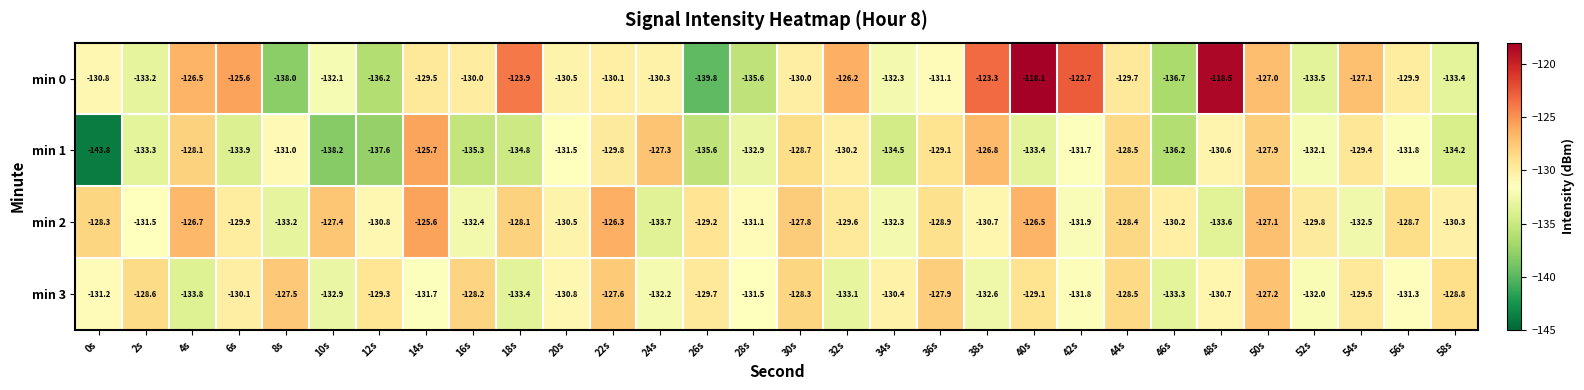

How many distinct data groups are displayed?

4